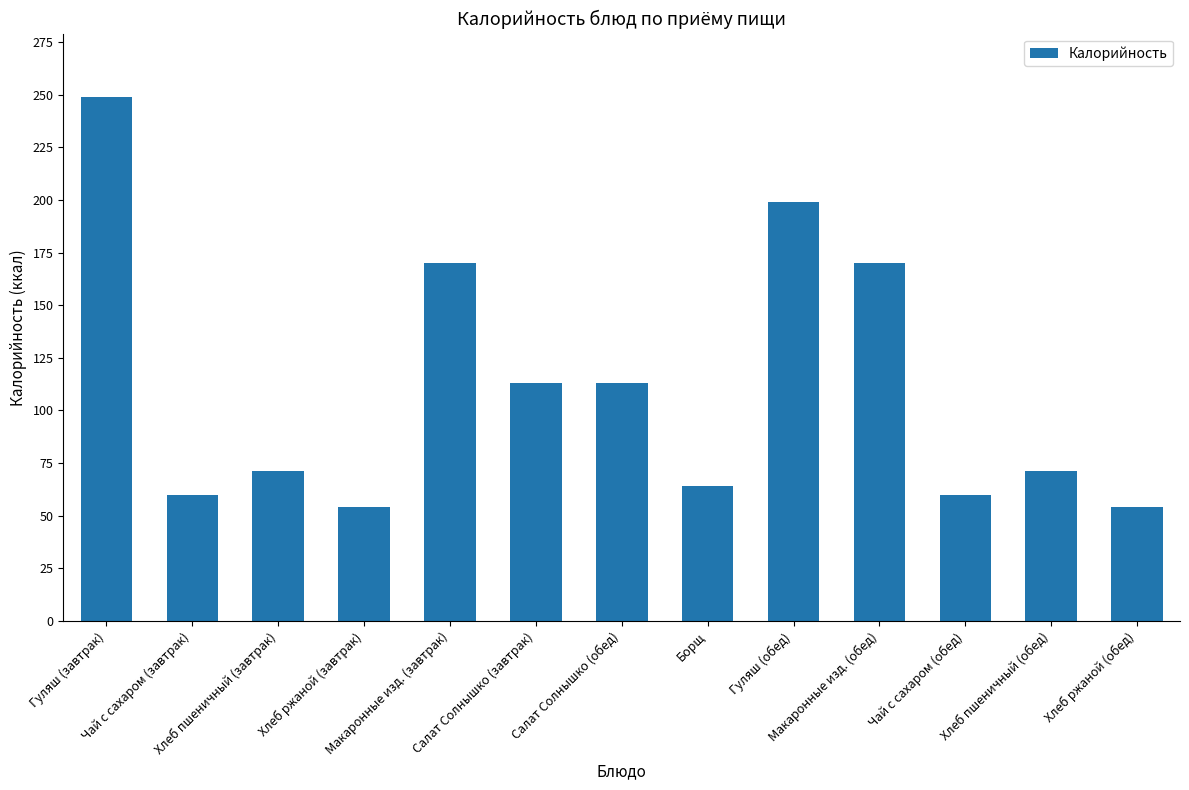

What position from the left is Хлеб ржаной (завтрак)?

4